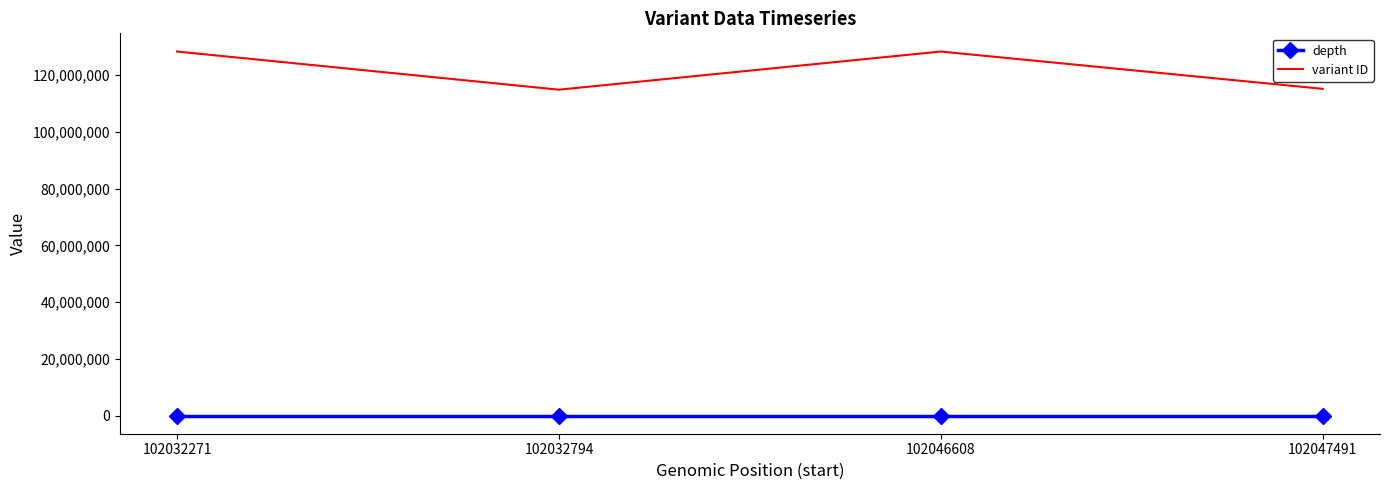

List the series in order of their overall mean, lowest first.

depth, variant ID